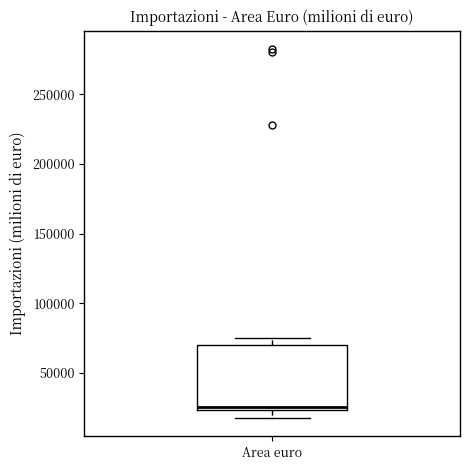

Read this box plot against the y-axis: the position of the median line, the range covered by the box, and the ends of both whiskers. The values are not printed on the chart, so give them approximately, as read against the axis.

median 25000 (just above the box's lower edge), box 25000 to 70000, whiskers 20000 to 75000